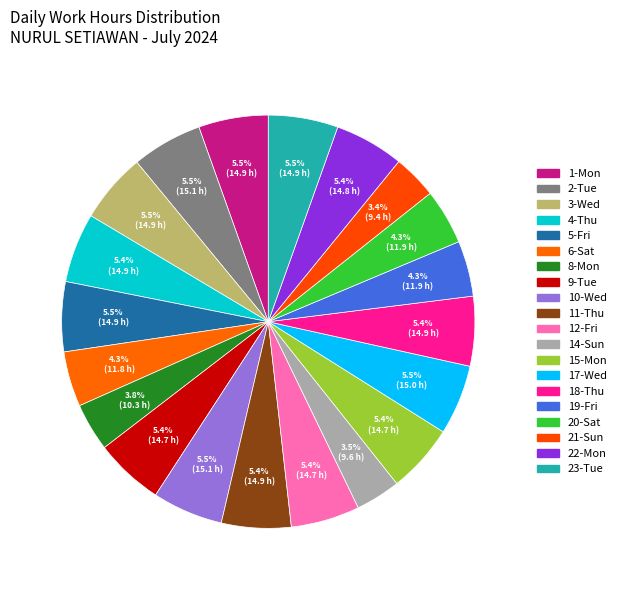

What percentage do 21-Sun and 23-Tue together represent?

8.9%